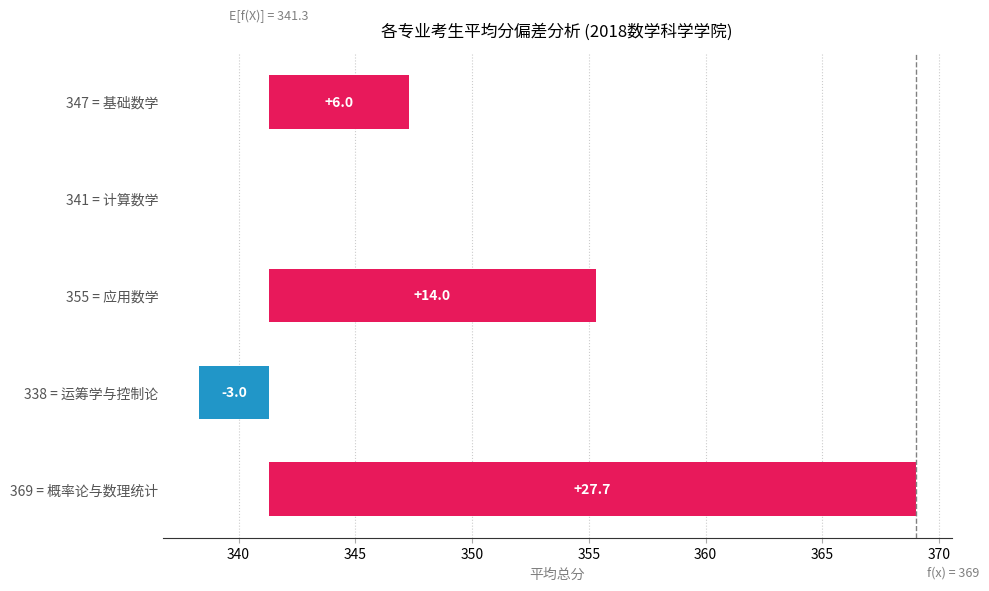

Reading left to right, what are all the values shown in this chart?

6.0	0.0	14.0	-3.0	27.7